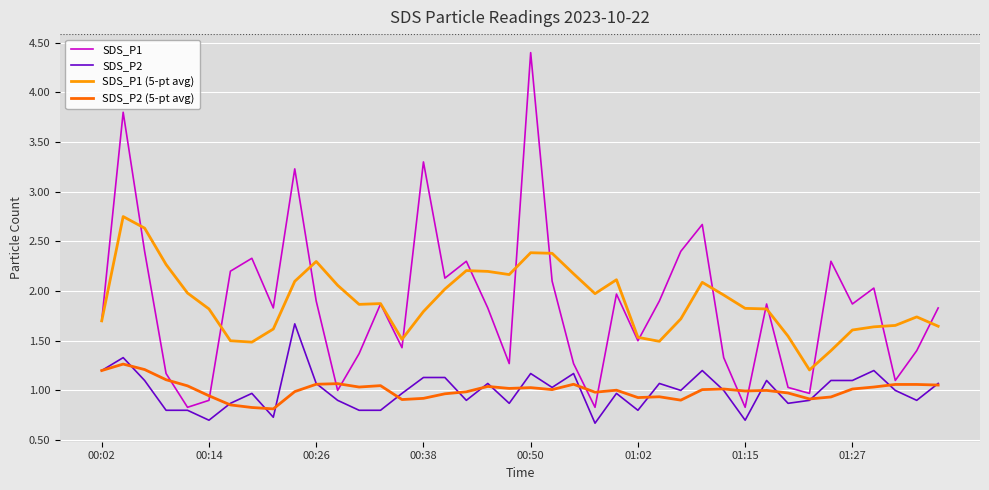

Which series has the widest spread of values?

SDS_P1